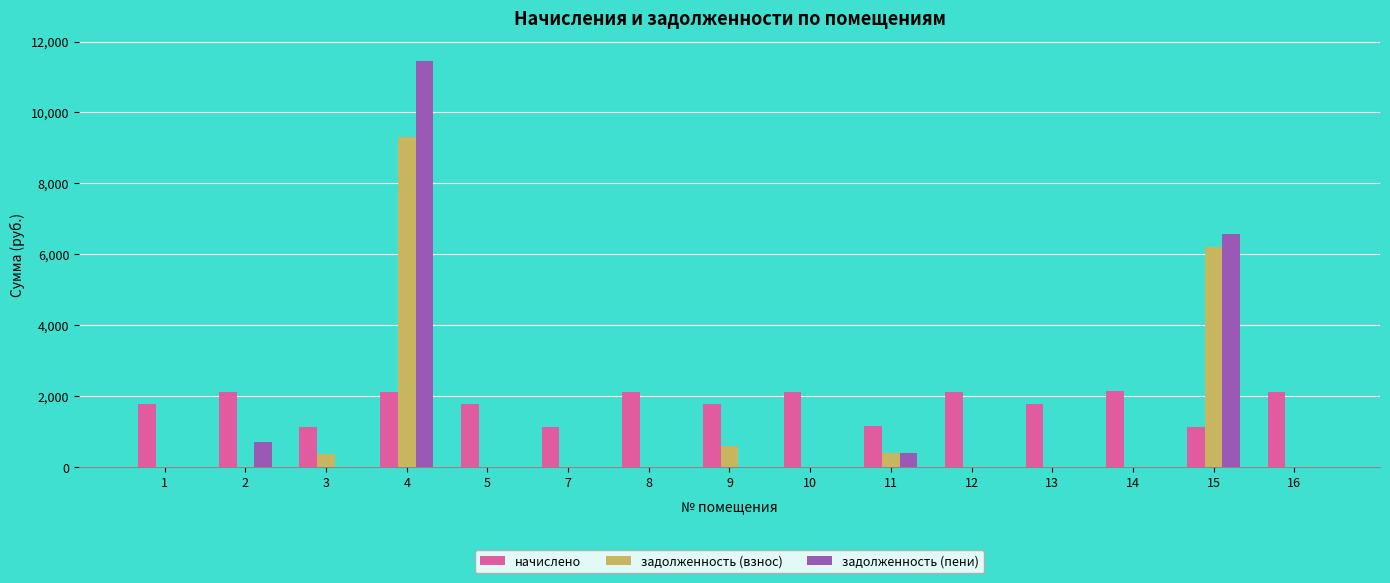

What is the highest value of the задолженность (взнос) series?

9308.8